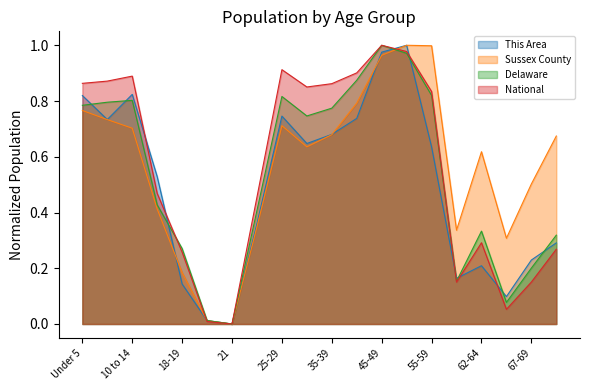

How many intersections are there between Delaware and This Area?

9